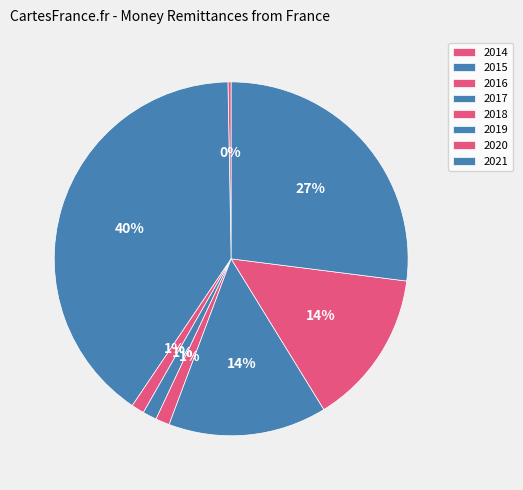

Is the sum of 2017 and 2021 greater than half?

No